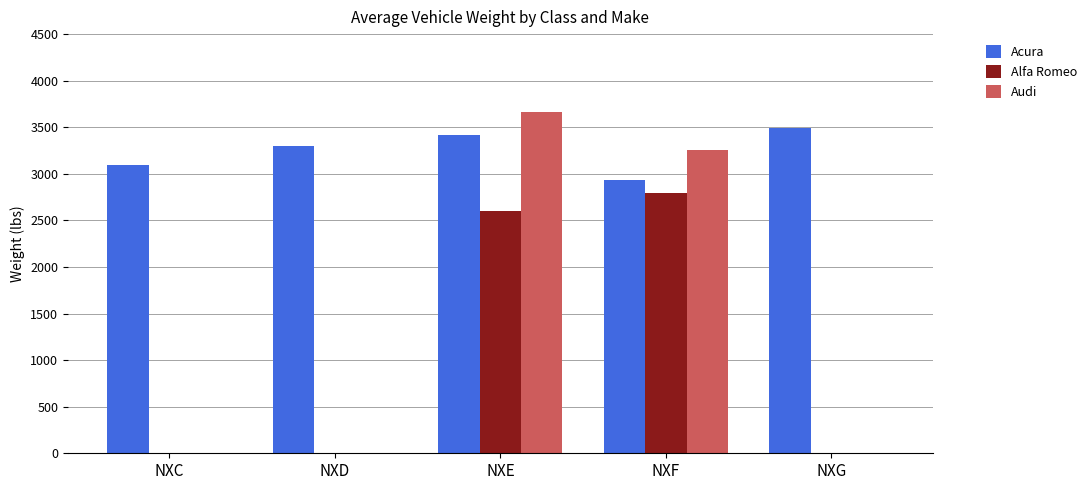

Where is Audi nearest to the value 1830?

NXF